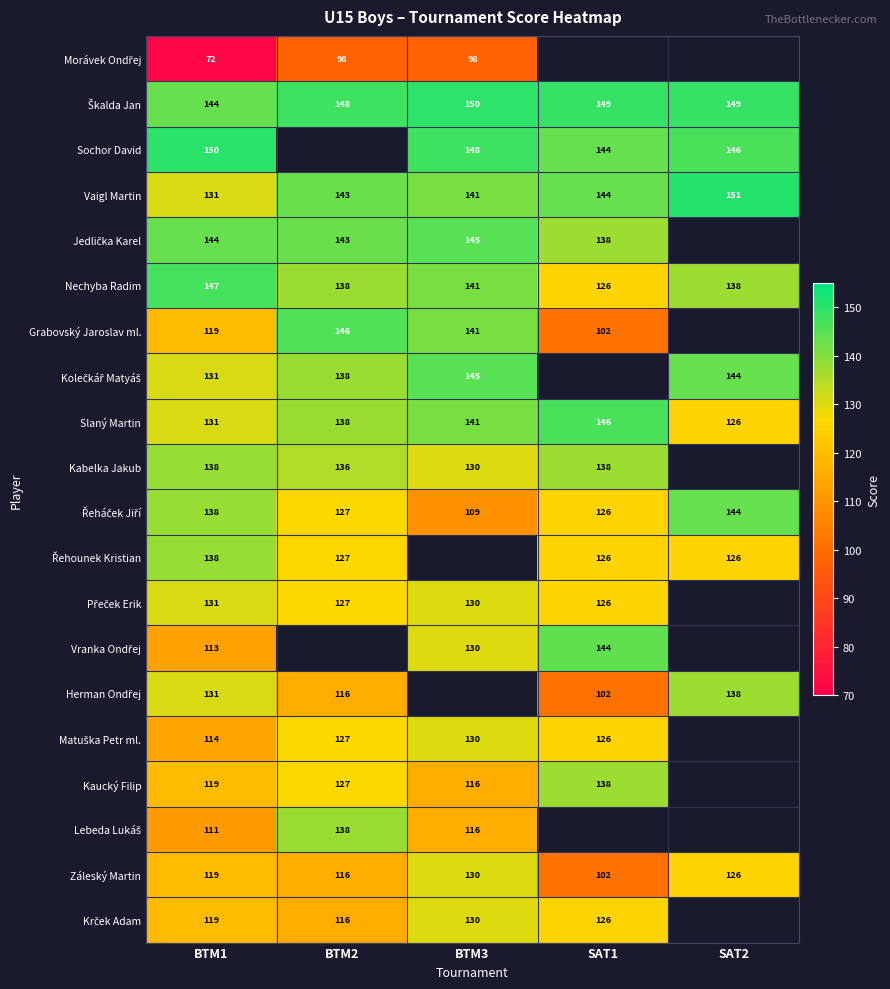

Between BTM1 and BTM3, which series saw the biggest shift?

Řeháček Jiří